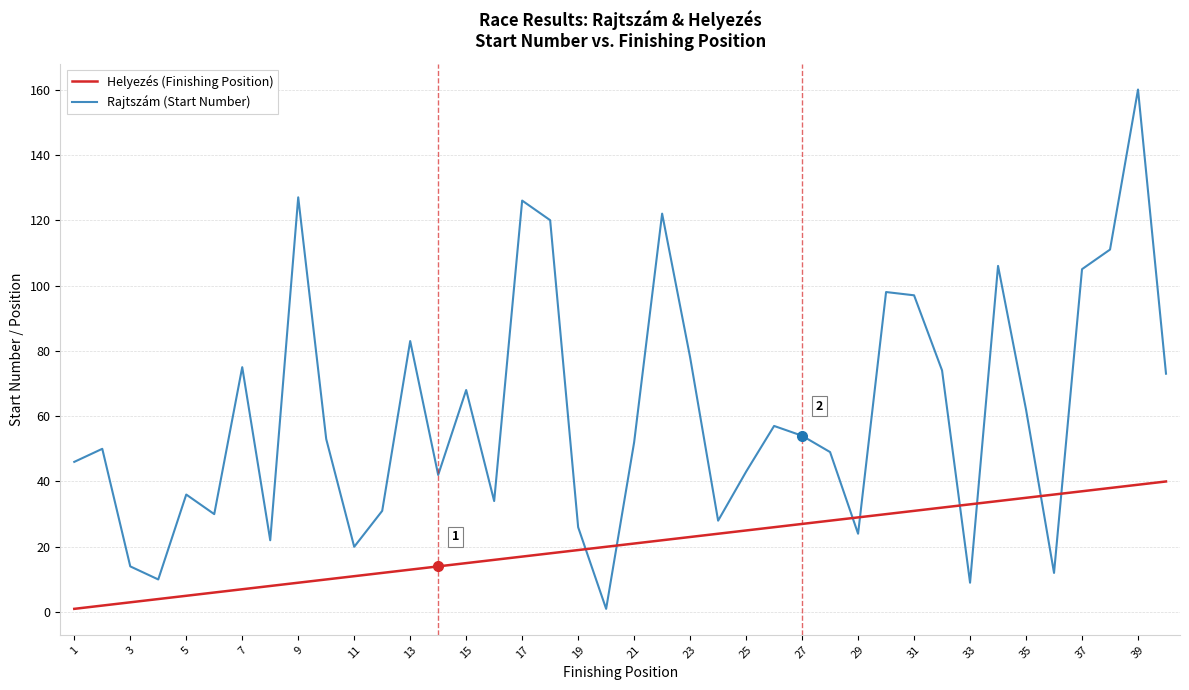

True or false: Rajtszám (Start Number) and Helyezés (Finishing Position) intersect in this chart.

True